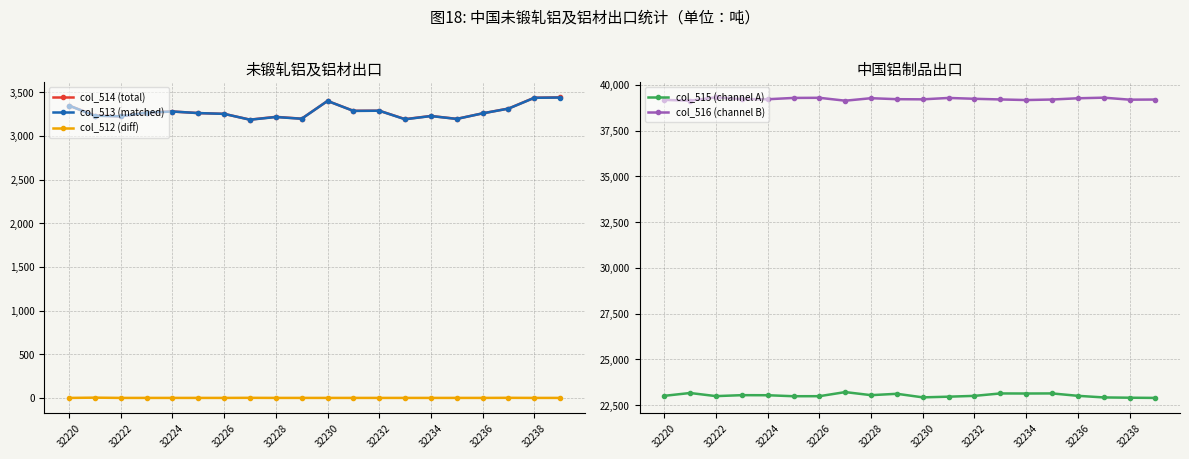

The value of col_513 (matched) at 32222 is 3224. True or false?

True